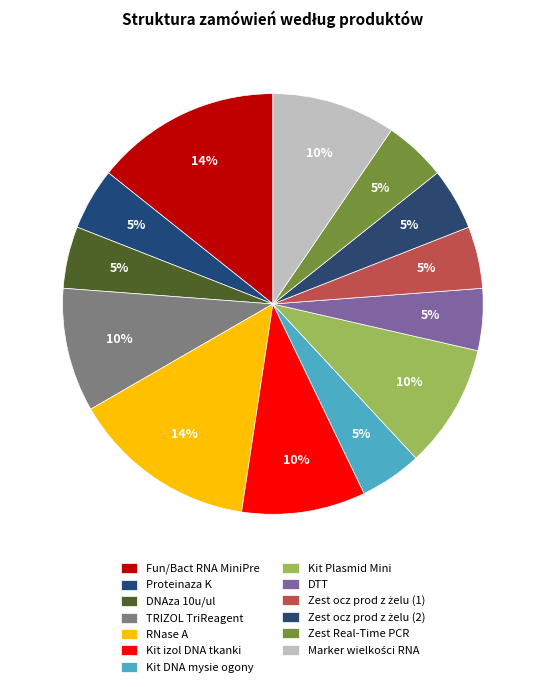

To the nearest percent, what is the average slice percentage?

8%